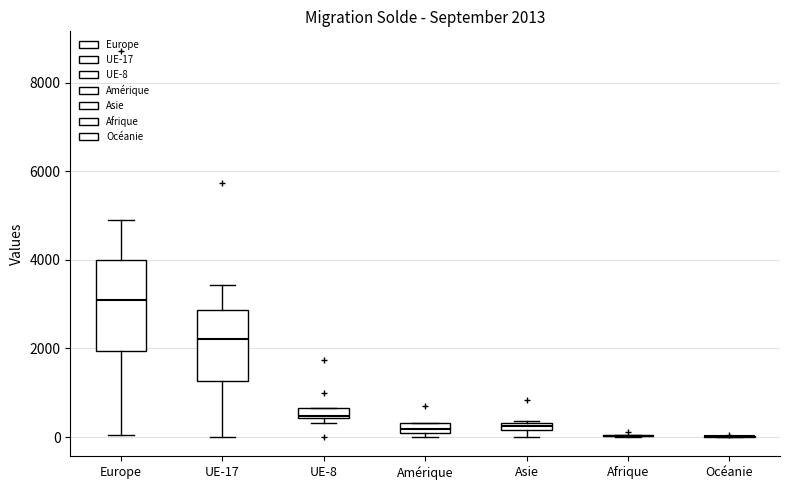

Comparing the boxes themselves (not the whiskers), which one is the tallest?

Europe